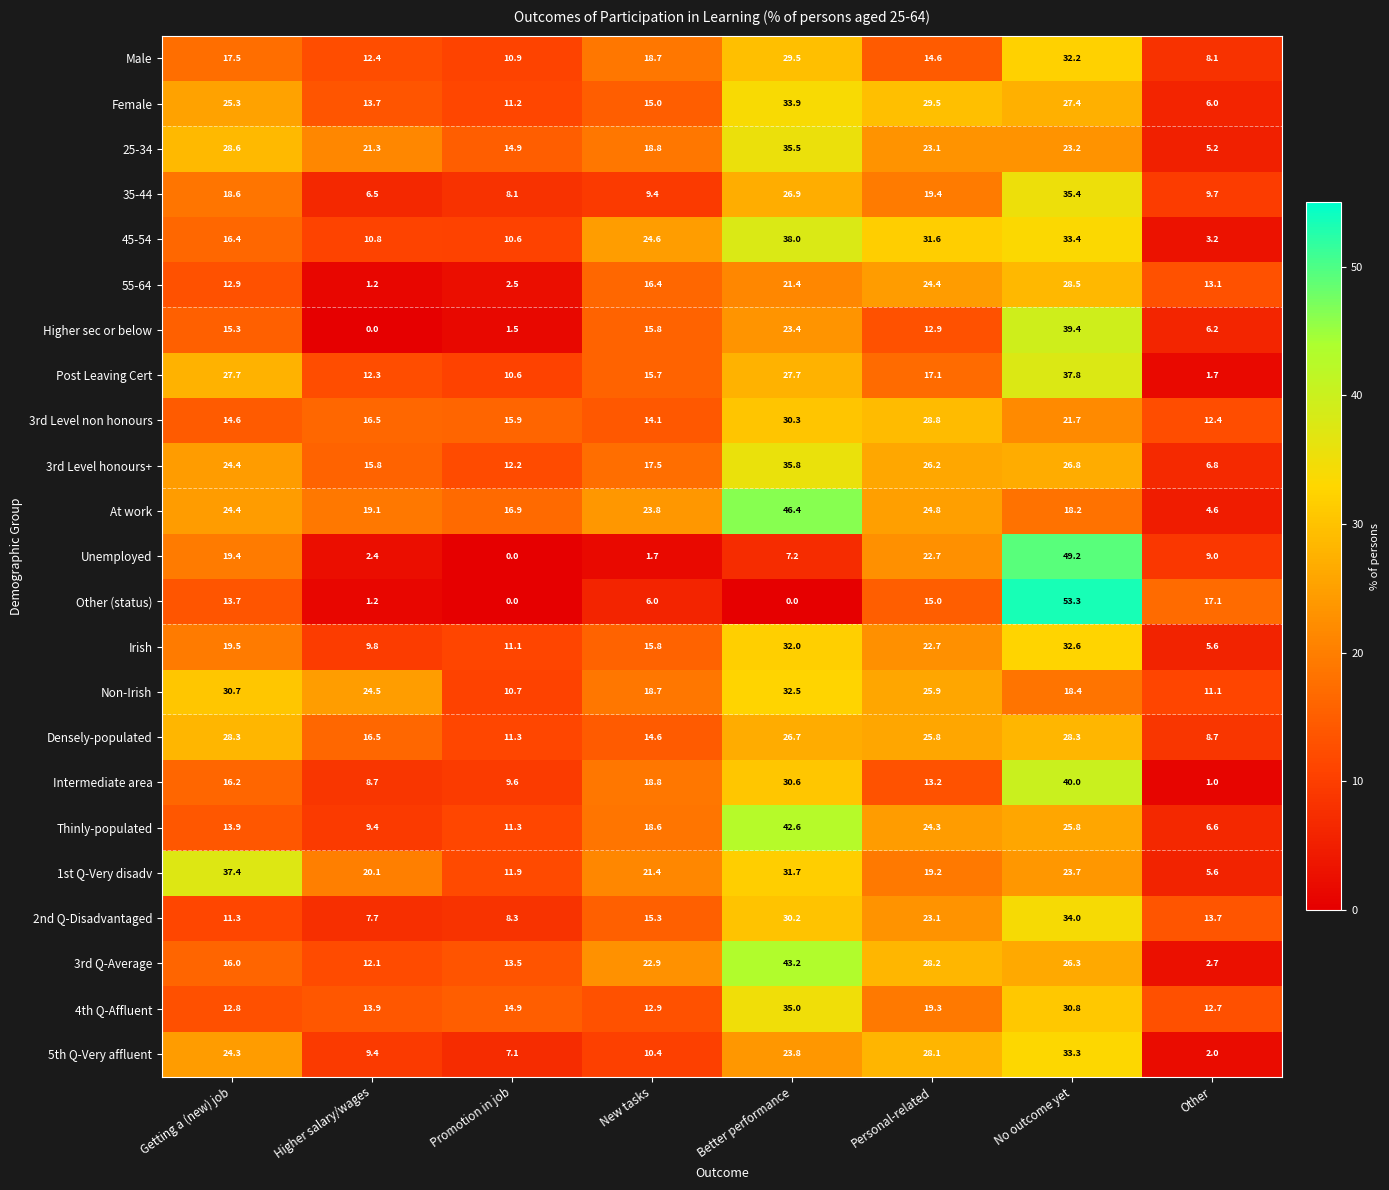

What is the difference between the maximum and minimum values in the 45-54 series?

34.8